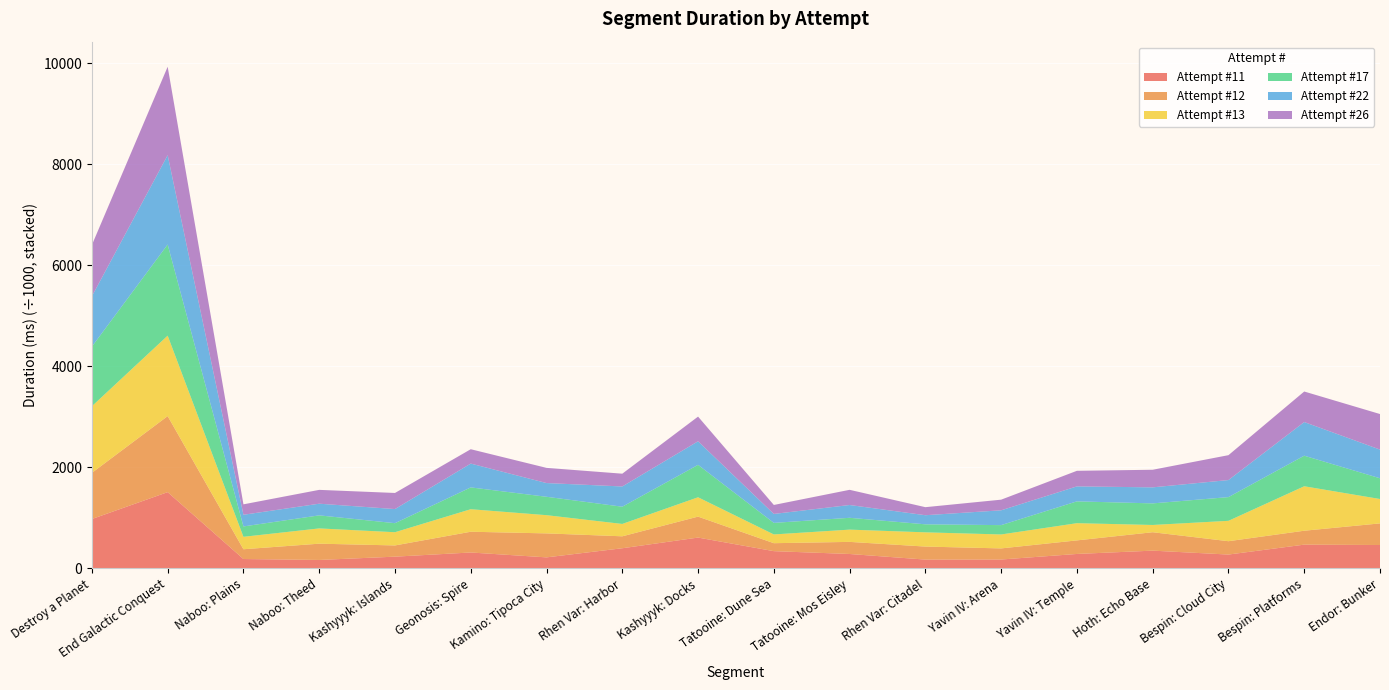

Reading left to right, transcribe all the data shown in this chart.

Attempt #11: 978587	1510645	186648	168214	233341	315893	219390	399972	611213	342489	286234	175392	176810	286999	352530	275071	471345	463990
Attempt #12: 914092	1505462	193490	322221	222189	411048	474654	236430	414906	157637	239789	257838	219986	268558	364530	264370	275600	427963
Attempt #13: 1318735	1592880	246232	302147	261733	445618	360668	244687	382985	173089	242566	281593	275968	340675	143760	403418	880123	482802
Attempt #17: 1180242	1804232	205262	258228	178855	431857	364056	341139	641753	228781	233999	158761	184961	431810	427157	469299	605124	410443
Attempt #22: 997088	1768845	231204	231033	279592	471788	271755	400838	466648	177083	253428	180269	293283	296570	317441	337933	666310	567960
Attempt #26: 1015327	1750335	206444	274058	318673	284268	300656	252871	488685	177896	300644	159253	210668	308464	348474	492633	604391	703901